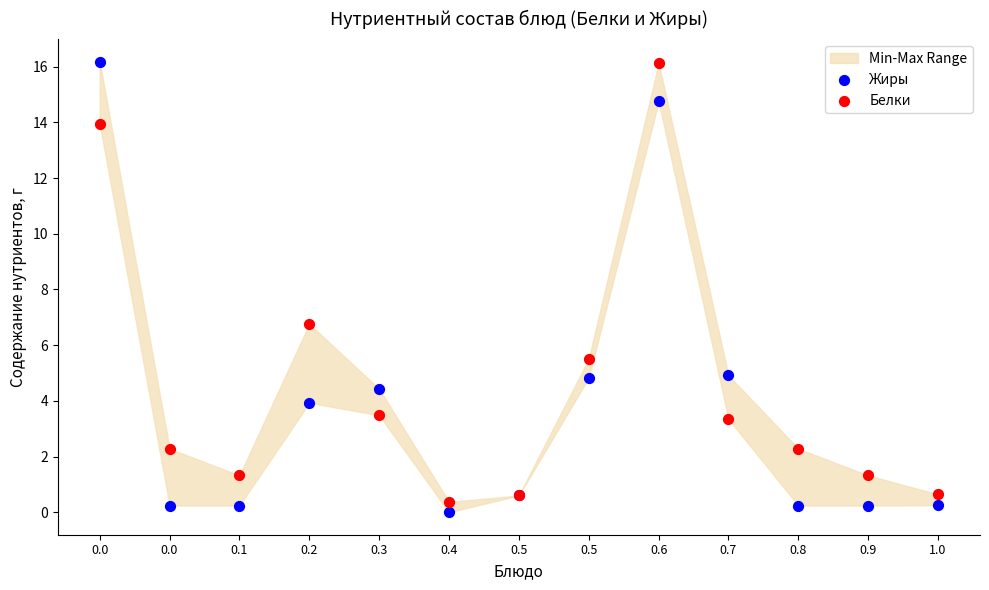

In the Белки series, what Y value is closest to 8?

6.8